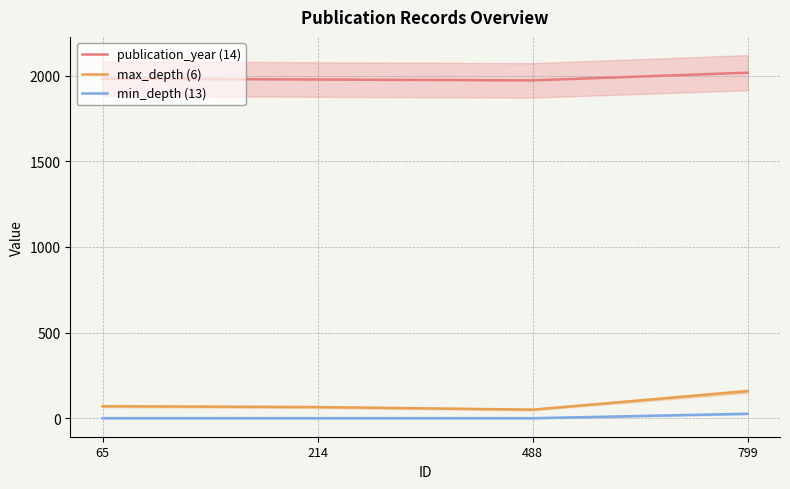

List the series in order of their peak value, lowest first.

min_depth (13), max_depth (6), publication_year (14)